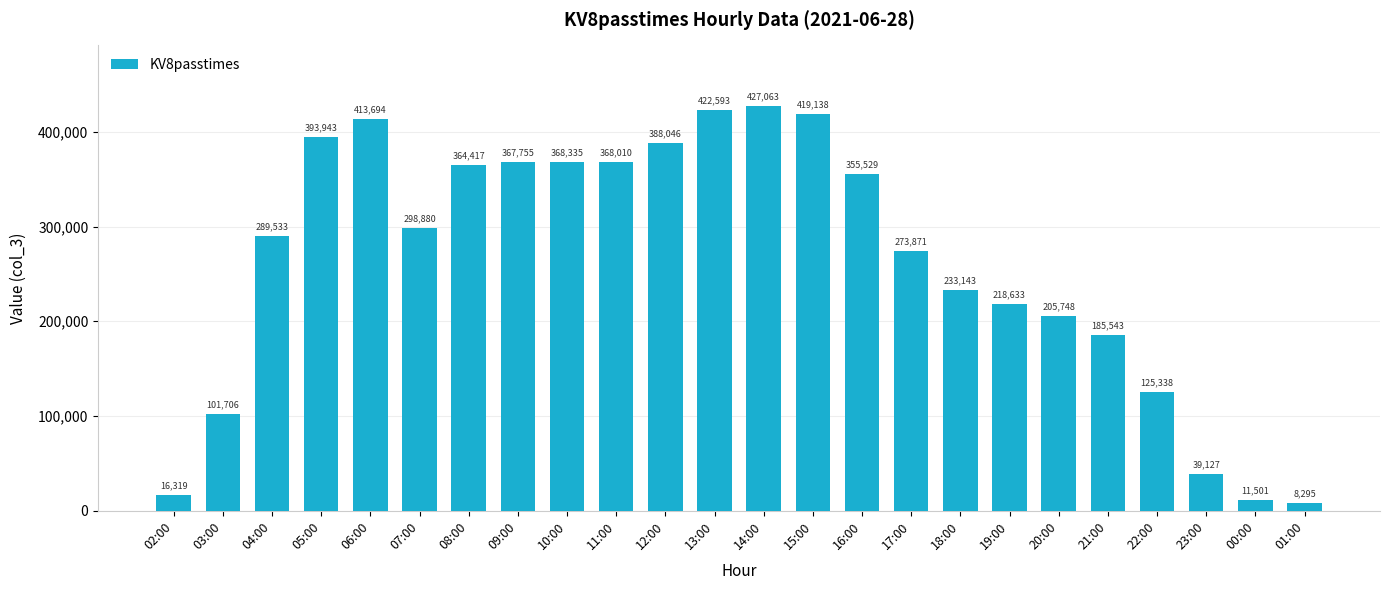

What is the sum of all values?

6296160